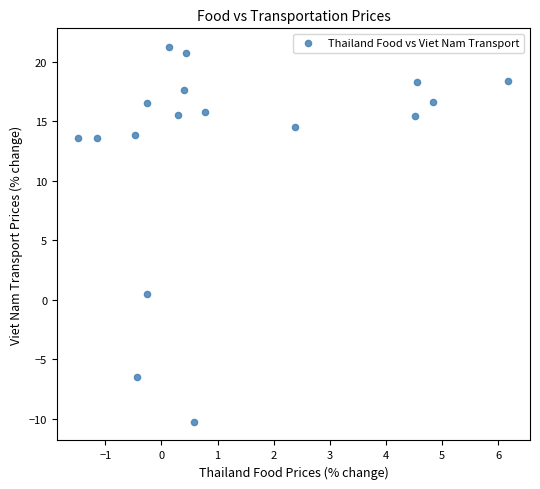

What is the range of X values (max minus min)?

7.7